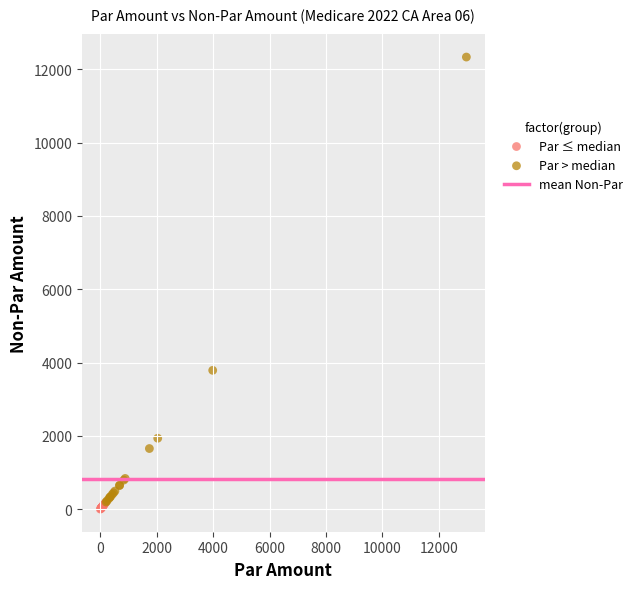

Which series has the widest spread of Y values?

Par > median